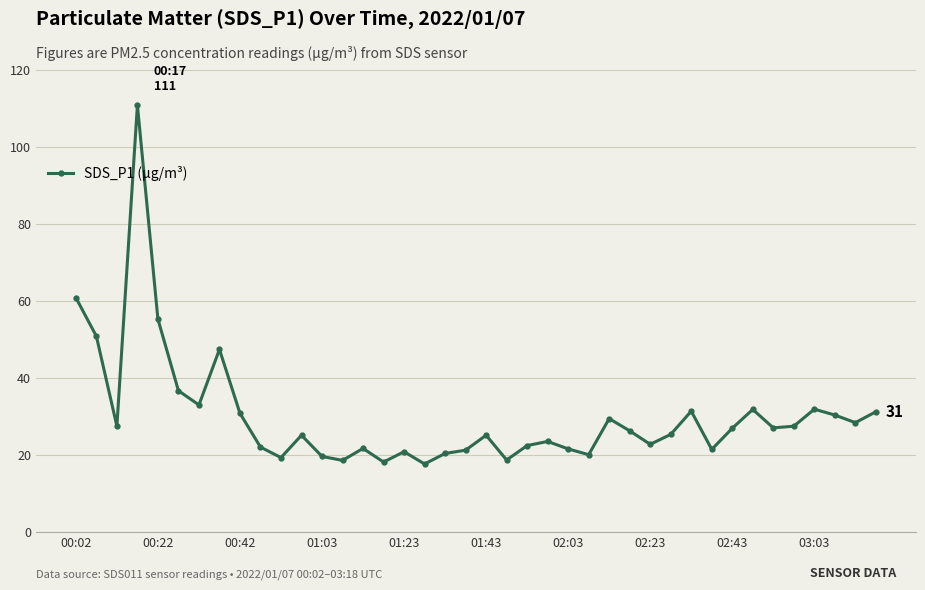

What is the greatest value displayed?

110.9